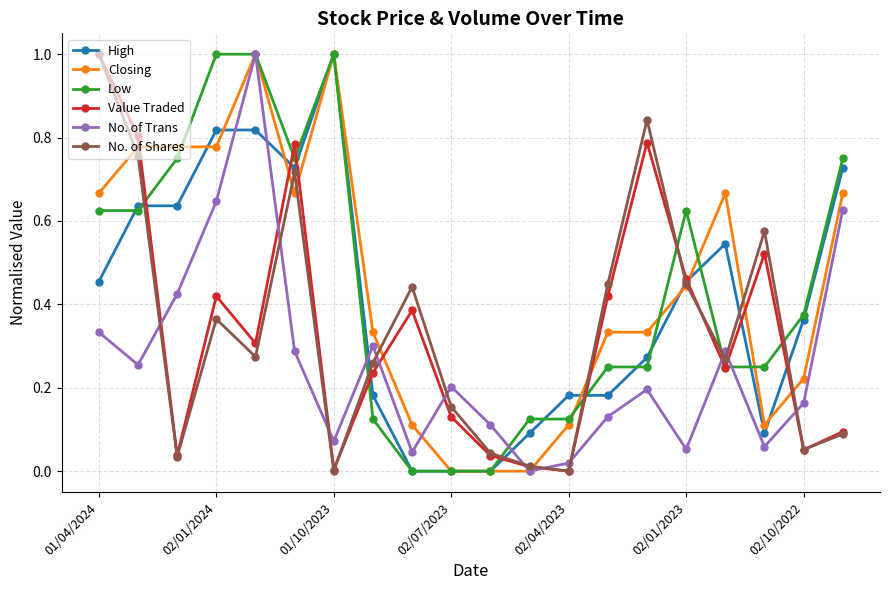

In Value Traded, how many points are lower than both neighbors (excluding endpoints)?

6